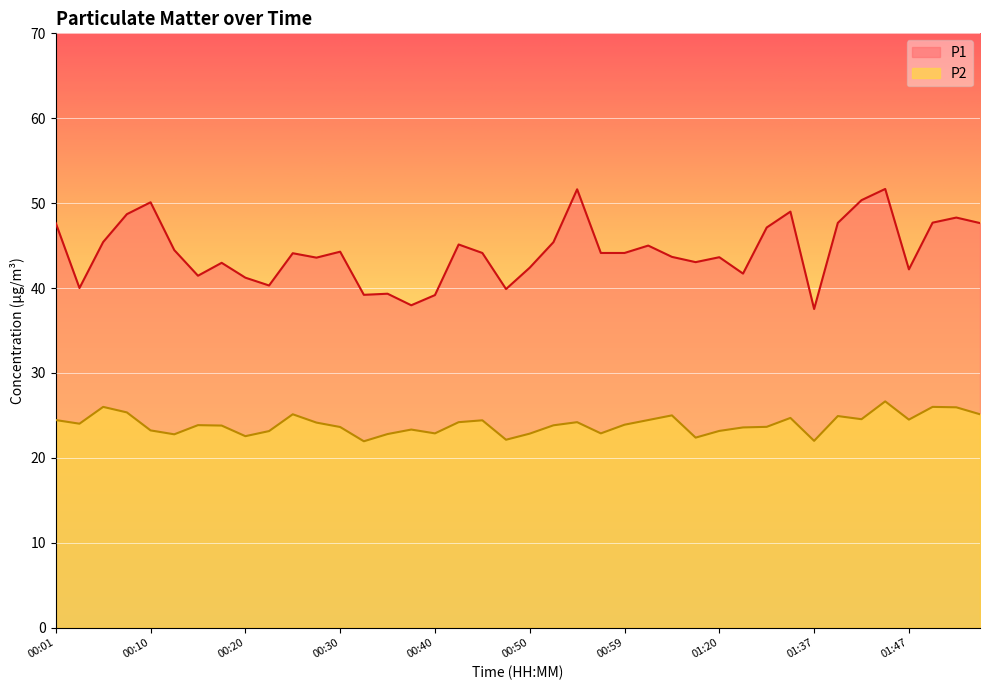

At which label is P1 closest to 44?

00:25